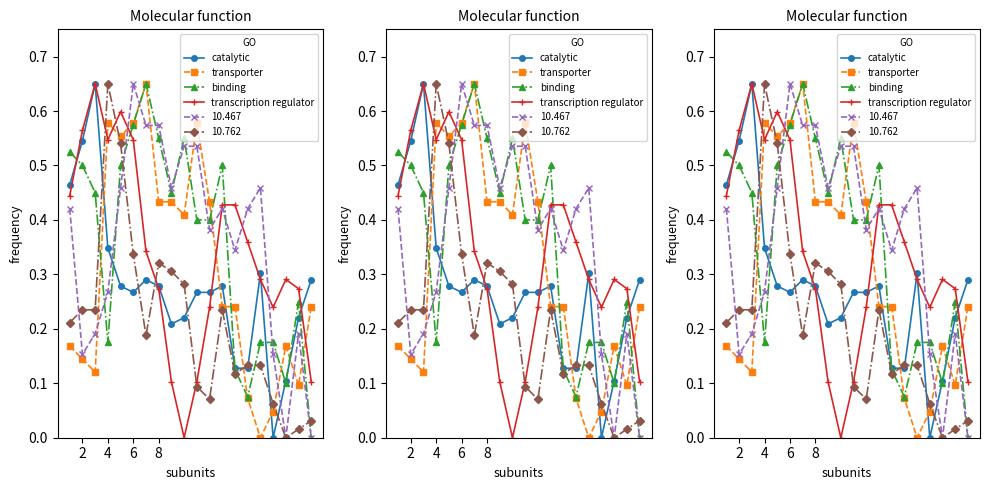

How many categories are shown in the chart?

20